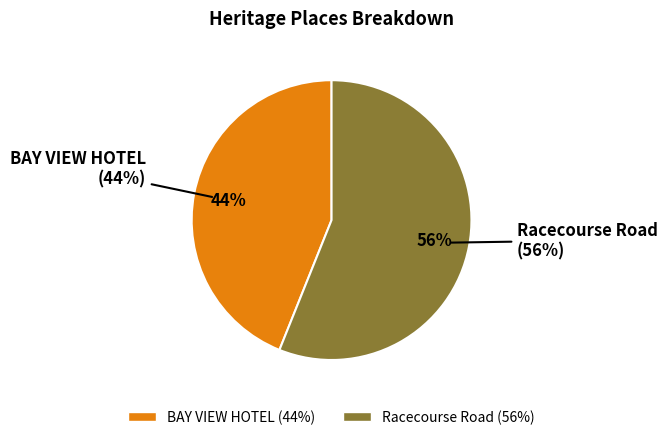

What is the majority slice?

Racecourse Road